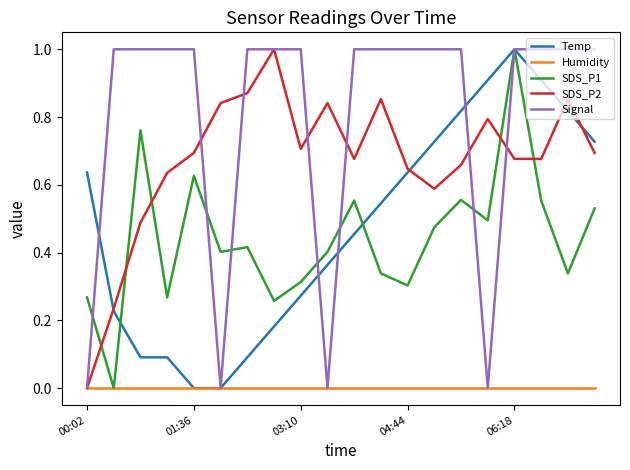

Which series has the largest total across all categories?

Signal